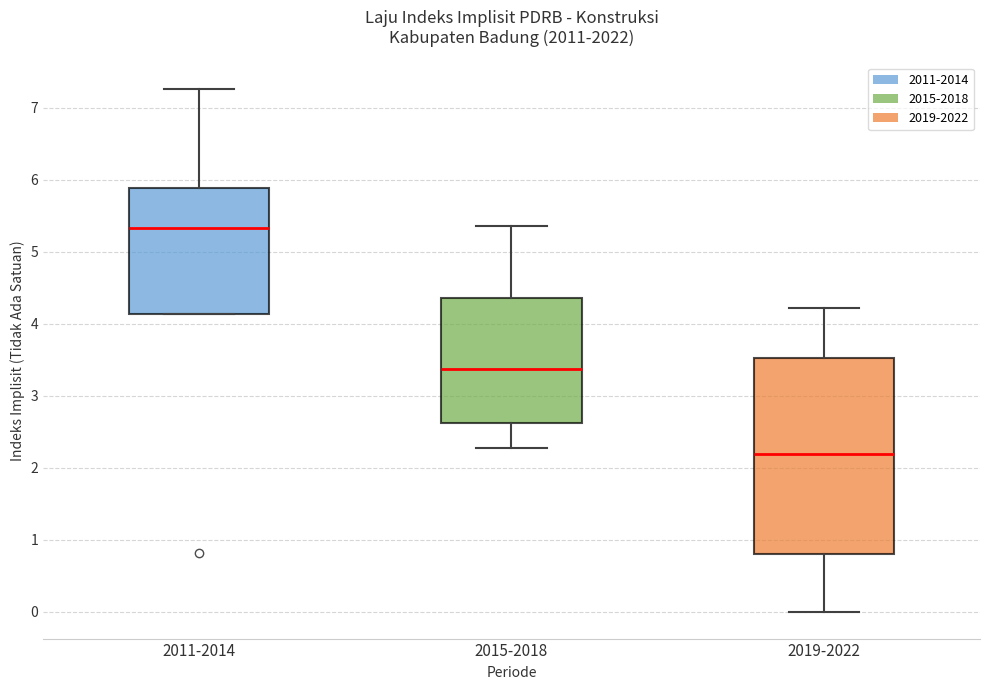

Which box is the tallest, from its lower edge to its upper edge?

2019-2022